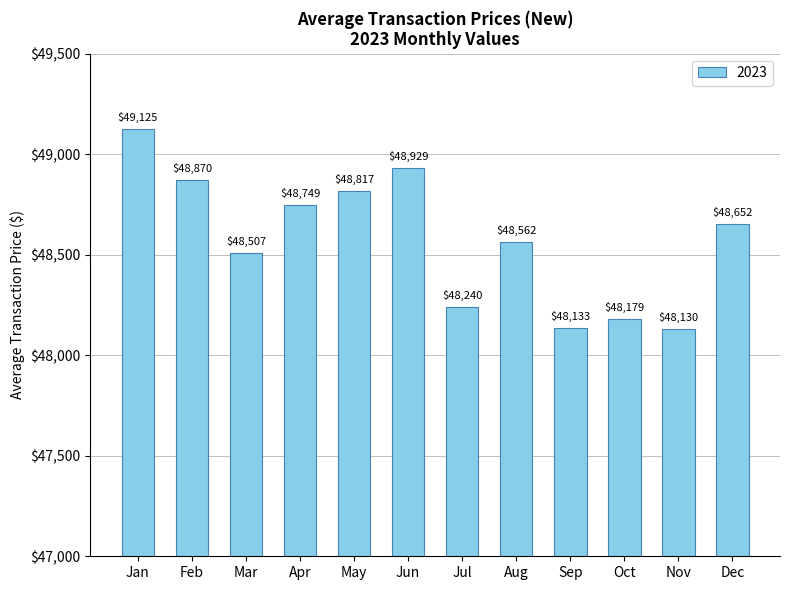

What is the value of the 4th bar from the left?

48749